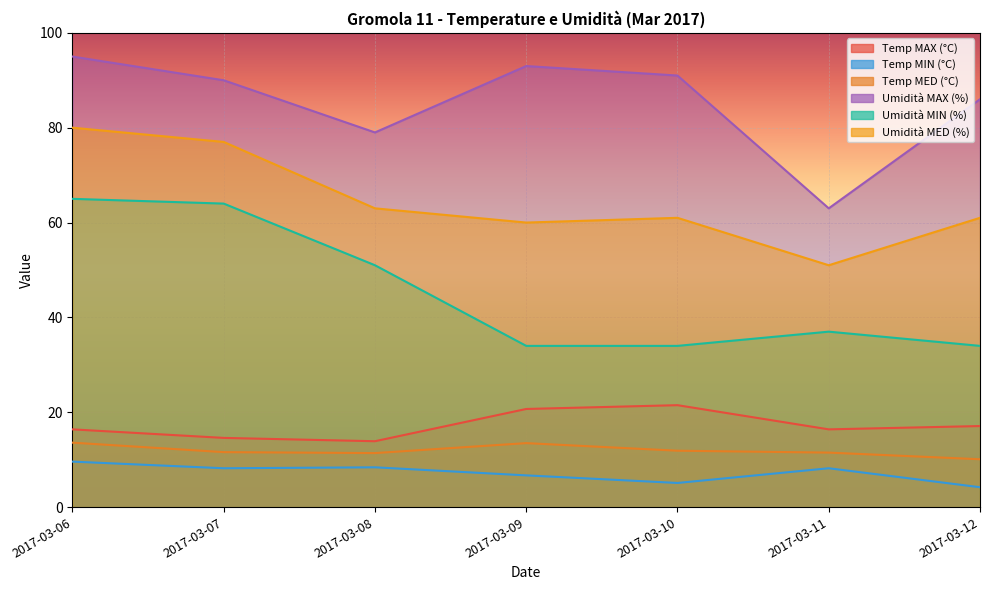

Where does the Umidità MED (%) series first go above 61?

2017-03-06